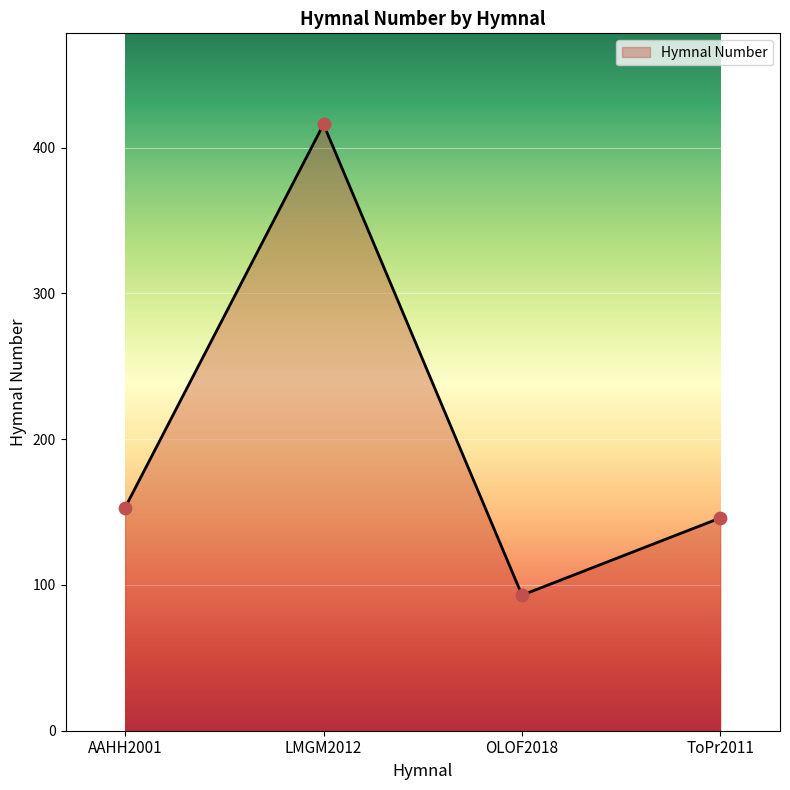

What is the change in value from AAHH2001 to LMGM2012?

+263